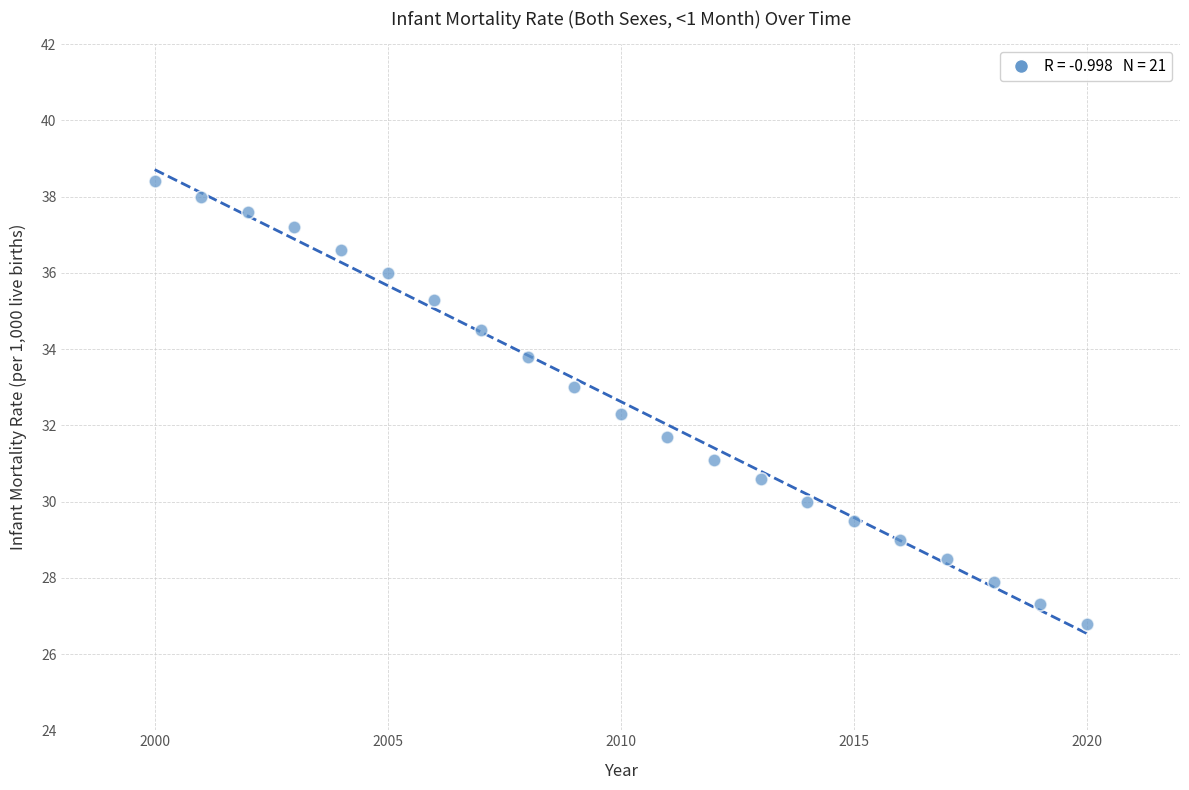

What is the range of Y values (max minus min)?

11.6